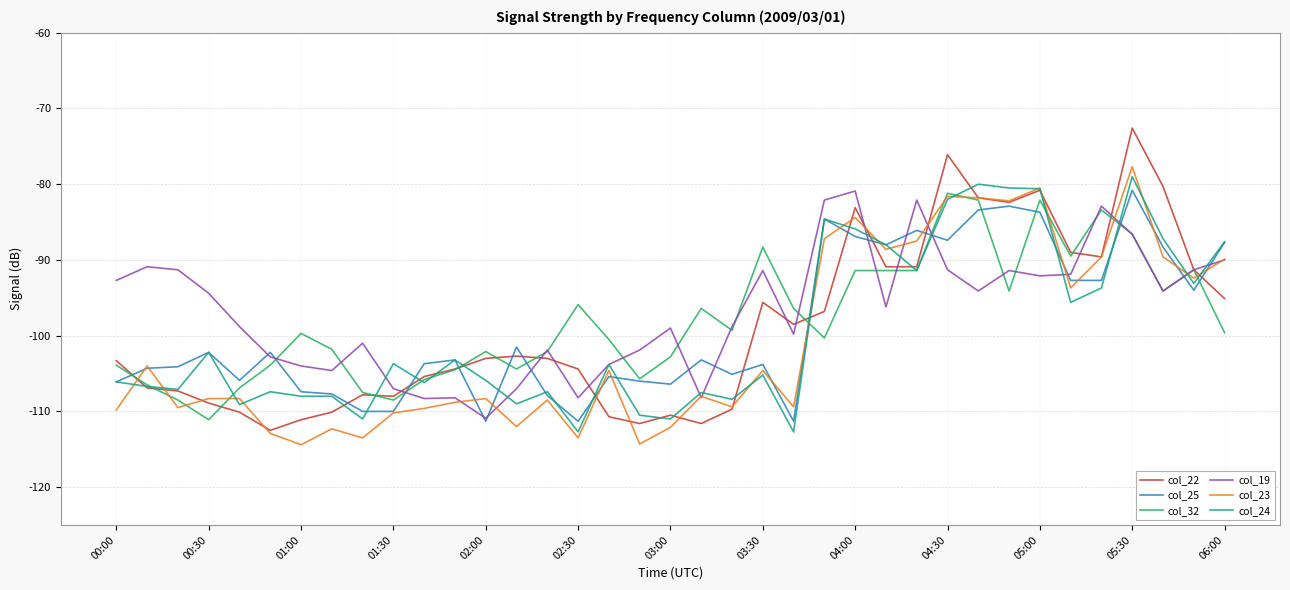

What is the smallest value displayed?

-114.4